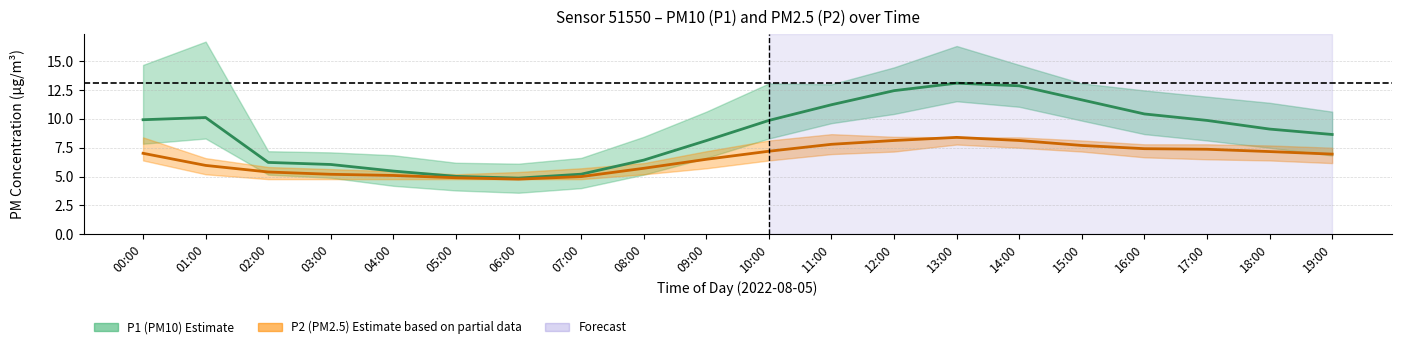

At which label does P1 (PM10) estimate first exceed 9?

00:00